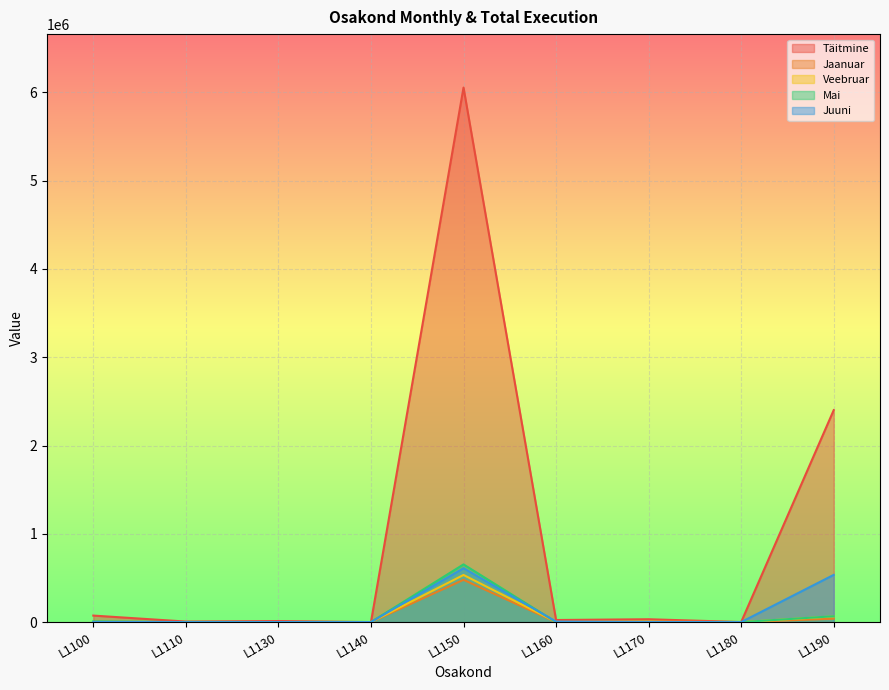

What is the value of the Täitmine point at the 2nd from the left?

6000.0